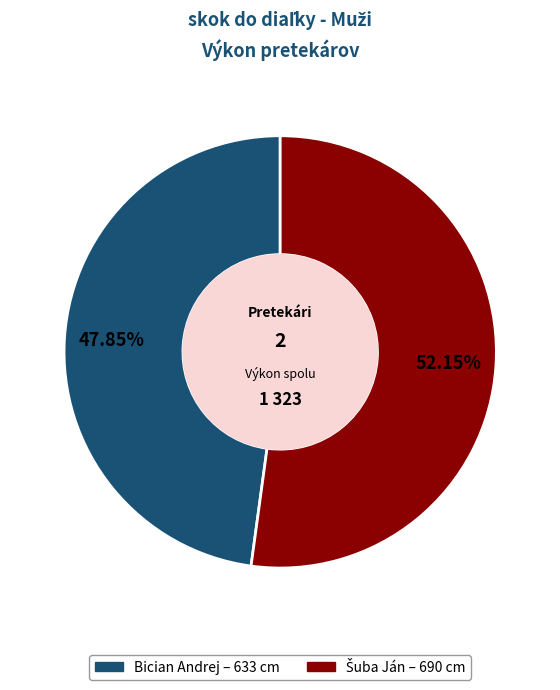

To the nearest percent, what is the difference between the largest and smallest slice percentages?

4%